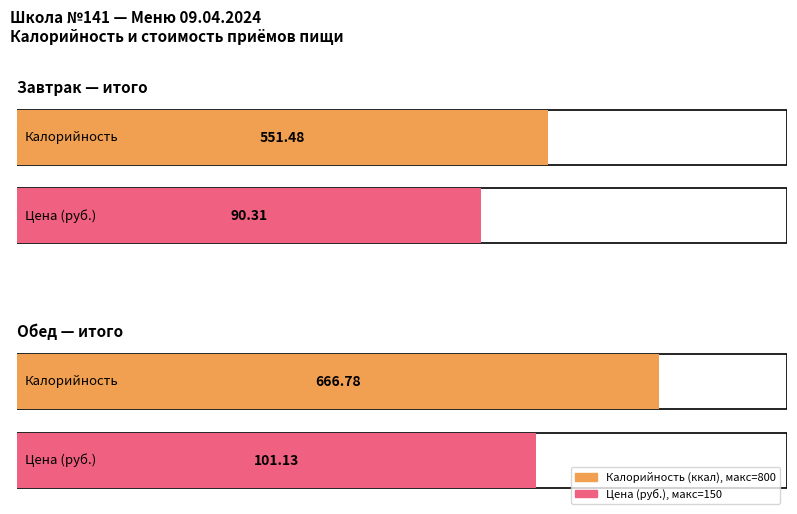

Which category has the highest value in the Калорийность series?

Обед